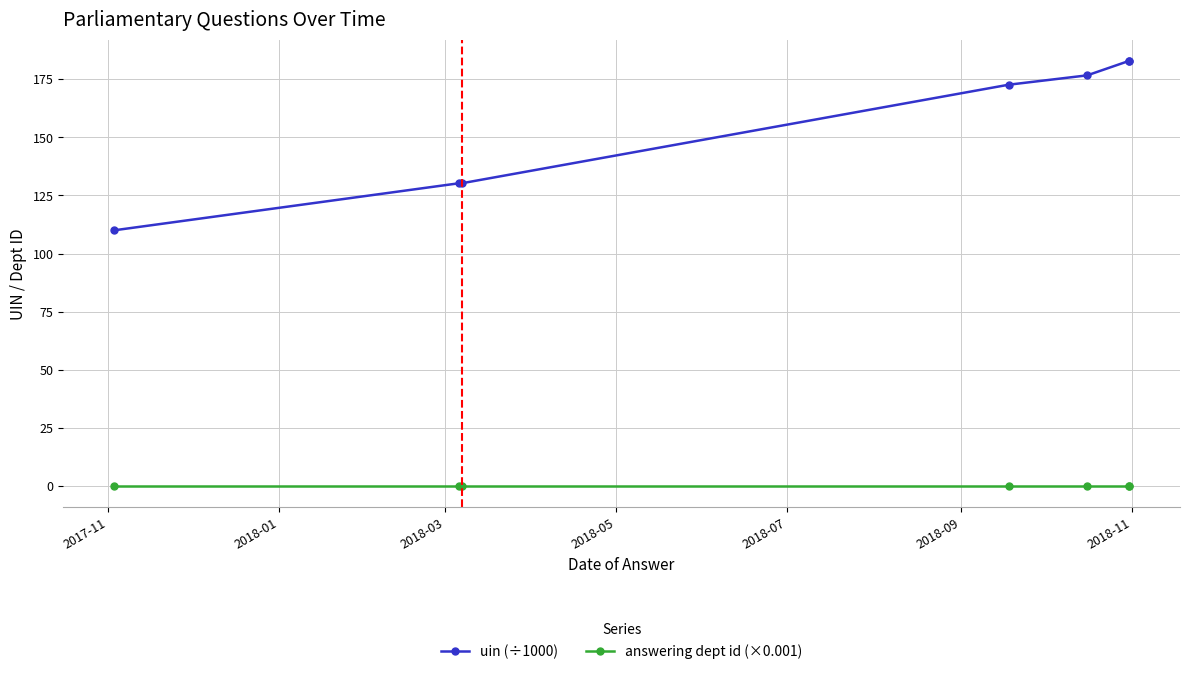

List the series in order of their peak value, lowest first.

answering dept id (×0.001), uin (÷1000)